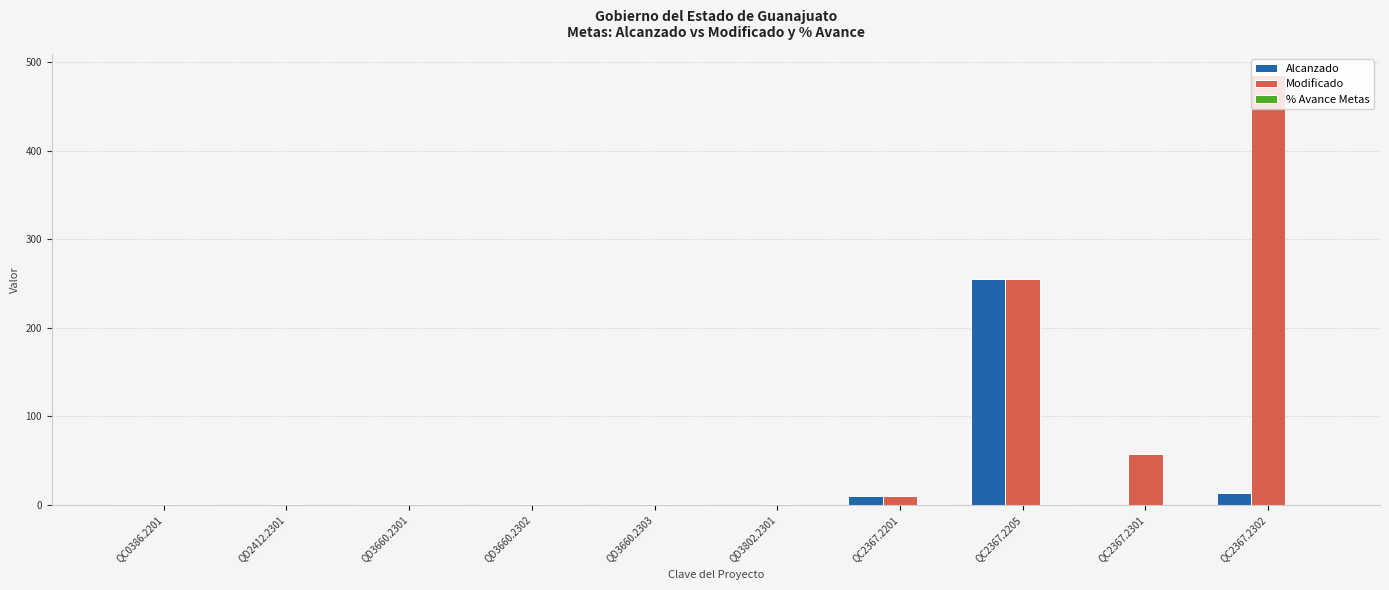

At which label does Modificado reach its peak?

QC2367.2302